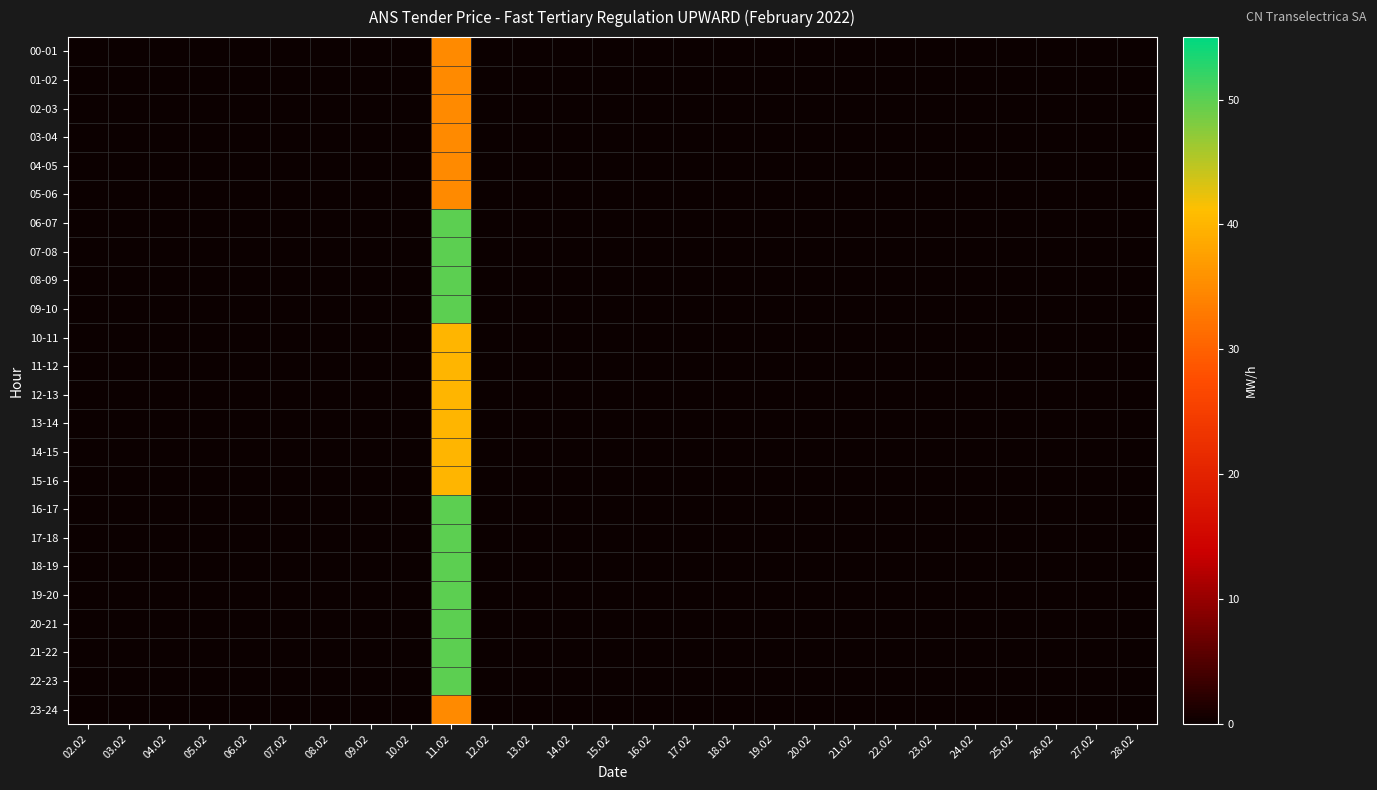

At 24.02, list the series in order from smallest to largest.

00-01, 01-02, 02-03, 03-04, 04-05, 05-06, 06-07, 07-08, 08-09, 09-10, 10-11, 11-12, 12-13, 13-14, 14-15, 15-16, 16-17, 17-18, 18-19, 19-20, 20-21, 21-22, 22-23, 23-24